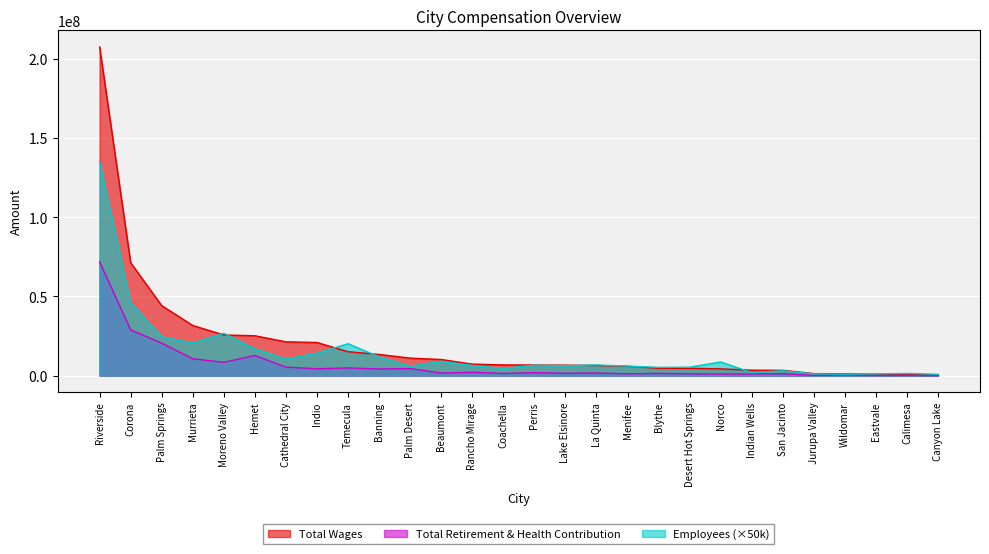

What is the greatest value displayed?

207589544